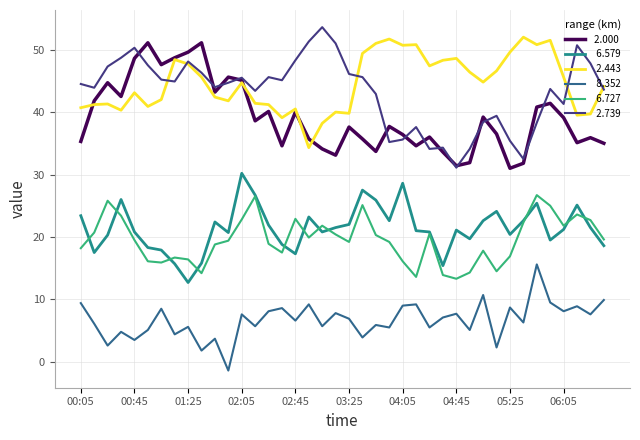

What is the smallest value displayed?

-1.4